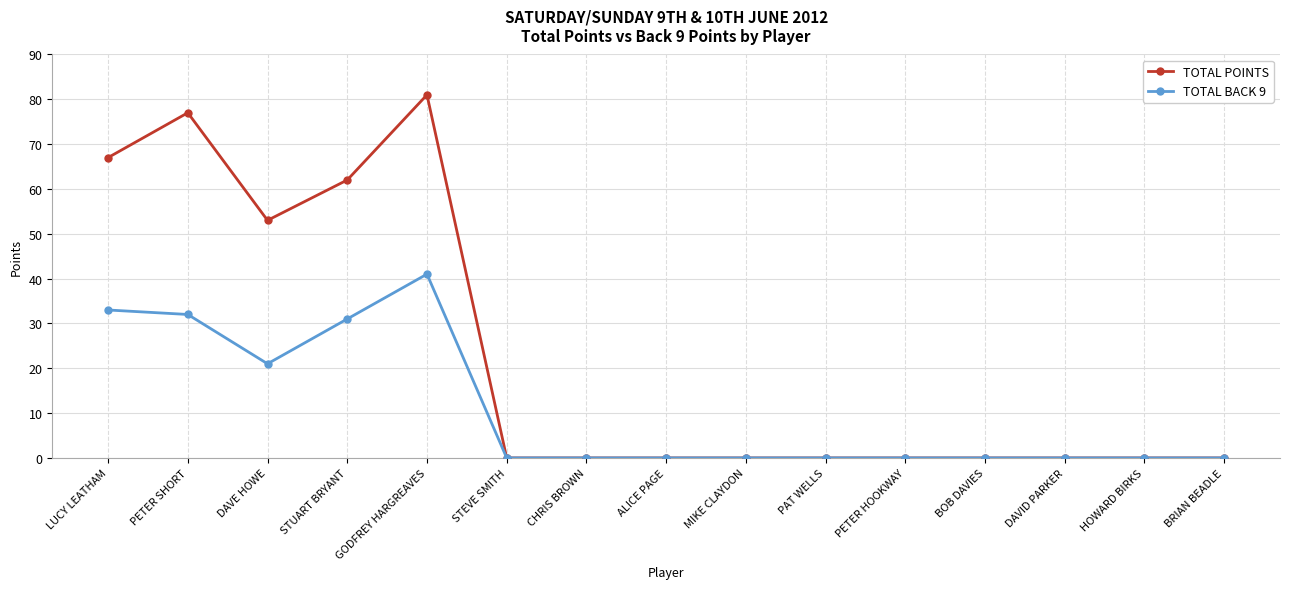

What is the sum of all TOTAL POINTS values?

340